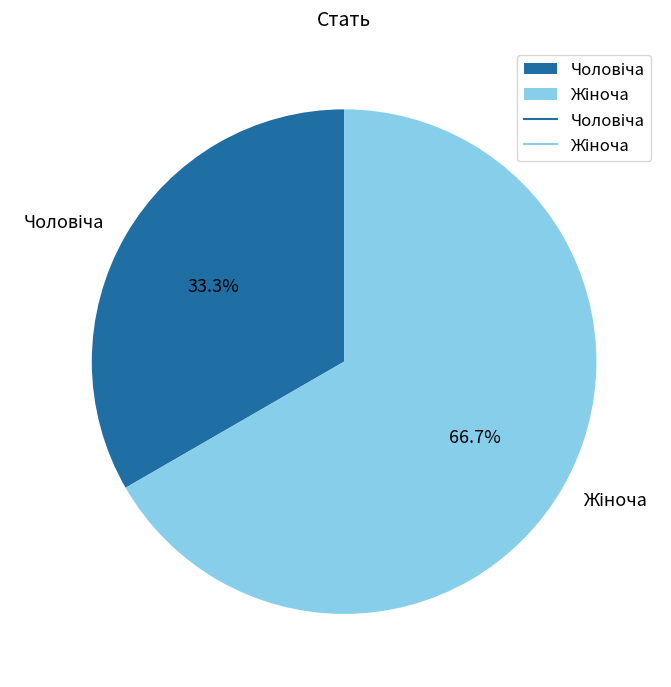

What is the ratio of the value at Жіноча to the value at Чоловіча?

2.0